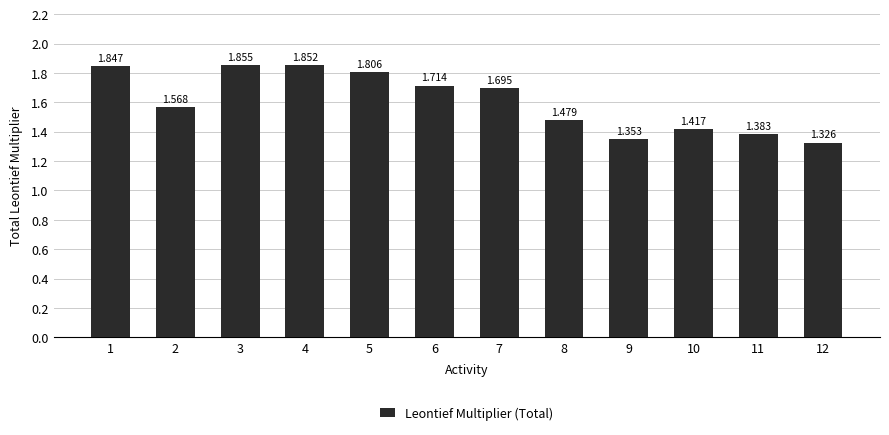

Count the values in the range 1 to 2.

12